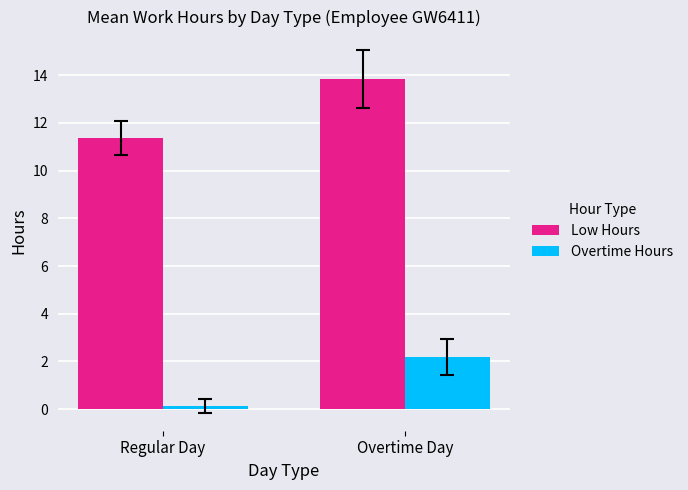

Rank the categories by Overtime Hours value from highest to lowest.

Overtime Day, Regular Day